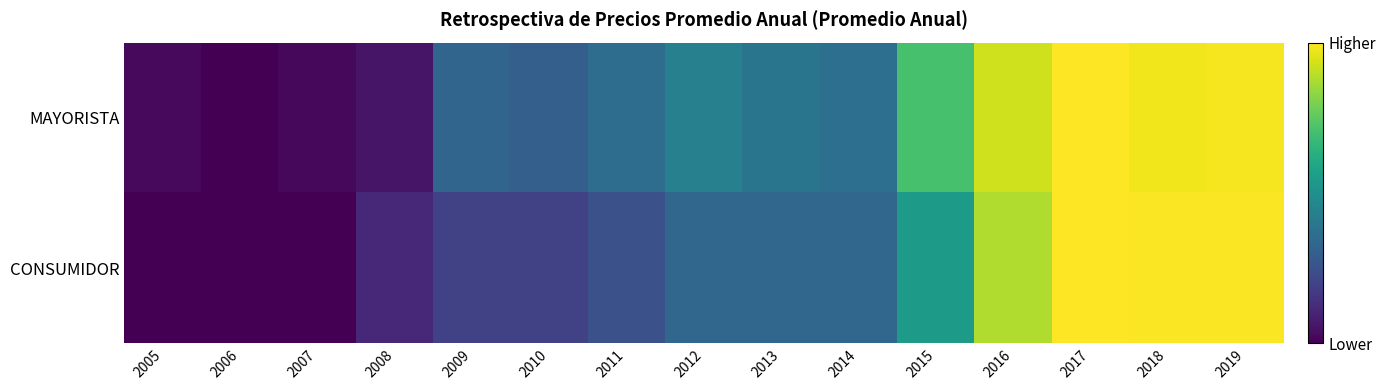

Reading left to right, transcribe all the data shown in this chart.

MAYORISTA: 2005=0.0	2006=0.0	2007=0.0	2008=0.1	2009=0.3	2010=0.3	2011=0.4	2012=0.4	2013=0.4	2014=0.4	2015=0.7	2016=0.9	2017=1.0	2018=1.0	2019=1.0
CONSUMIDOR: 2005=0.0	2006=0.0	2007=0.0	2008=0.1	2009=0.2	2010=0.2	2011=0.2	2012=0.3	2013=0.3	2014=0.3	2015=0.5	2016=0.9	2017=1.0	2018=1.0	2019=1.0